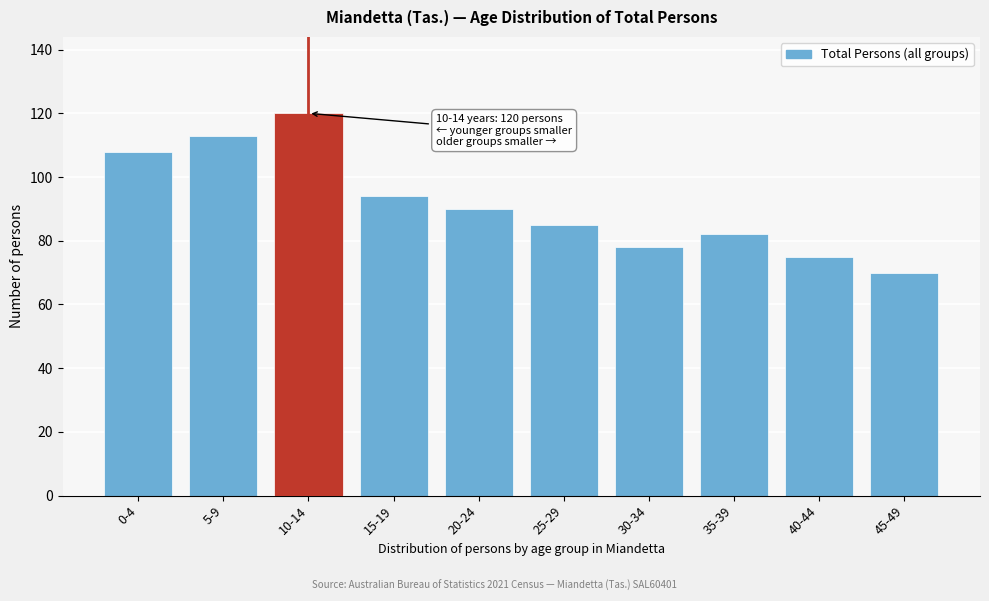

Reading left to right, what are all the values shown in this chart?

108	113	120	94	90	85	78	82	75	70